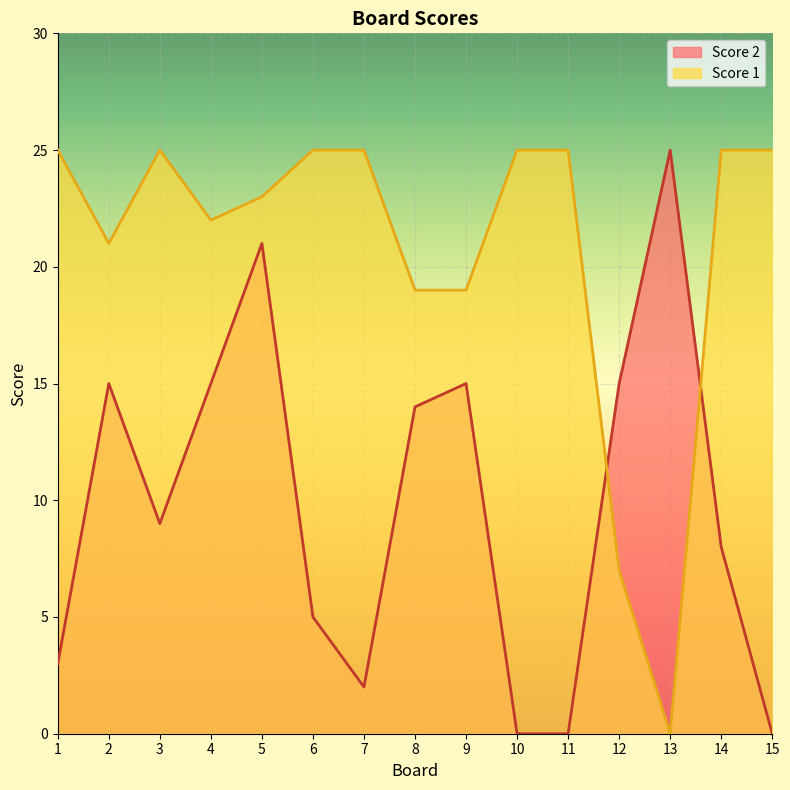

How many data points in Score 2 are above 9?

7